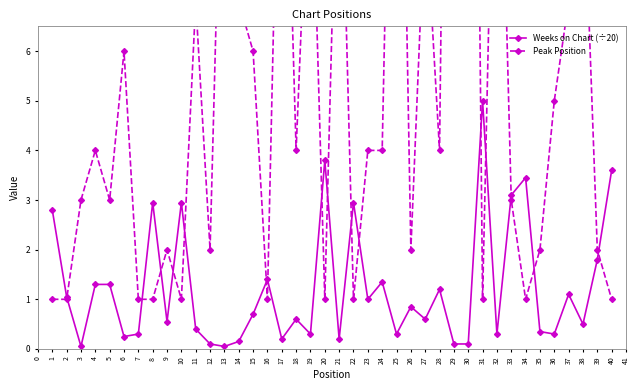

Where is Weeks on Chart (÷20) nearest to the value 2?

39